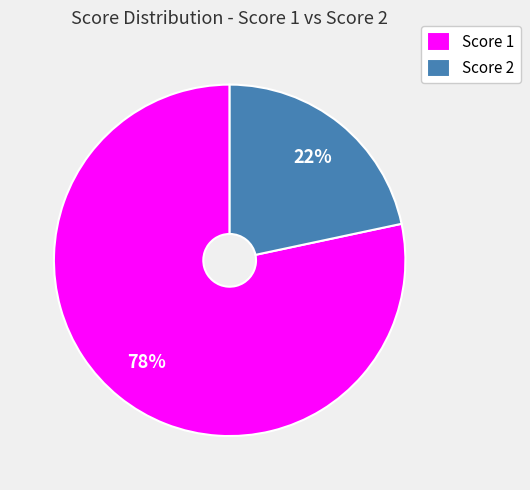

Is there a majority slice in this chart?

Yes